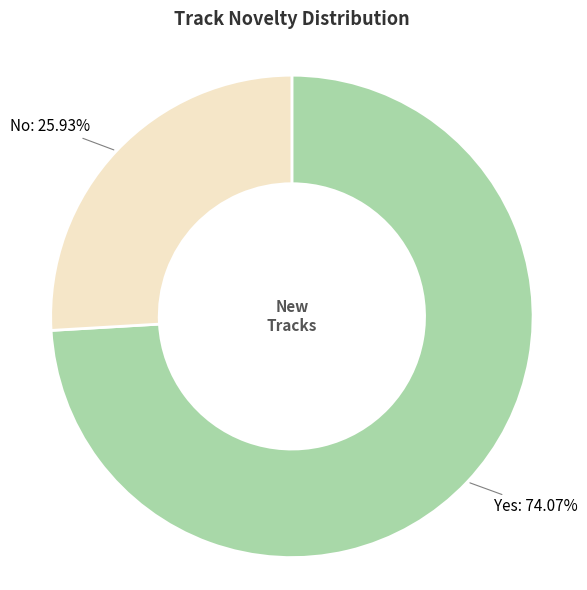

What is the ratio of the value at Yes to the value at No?

2.9